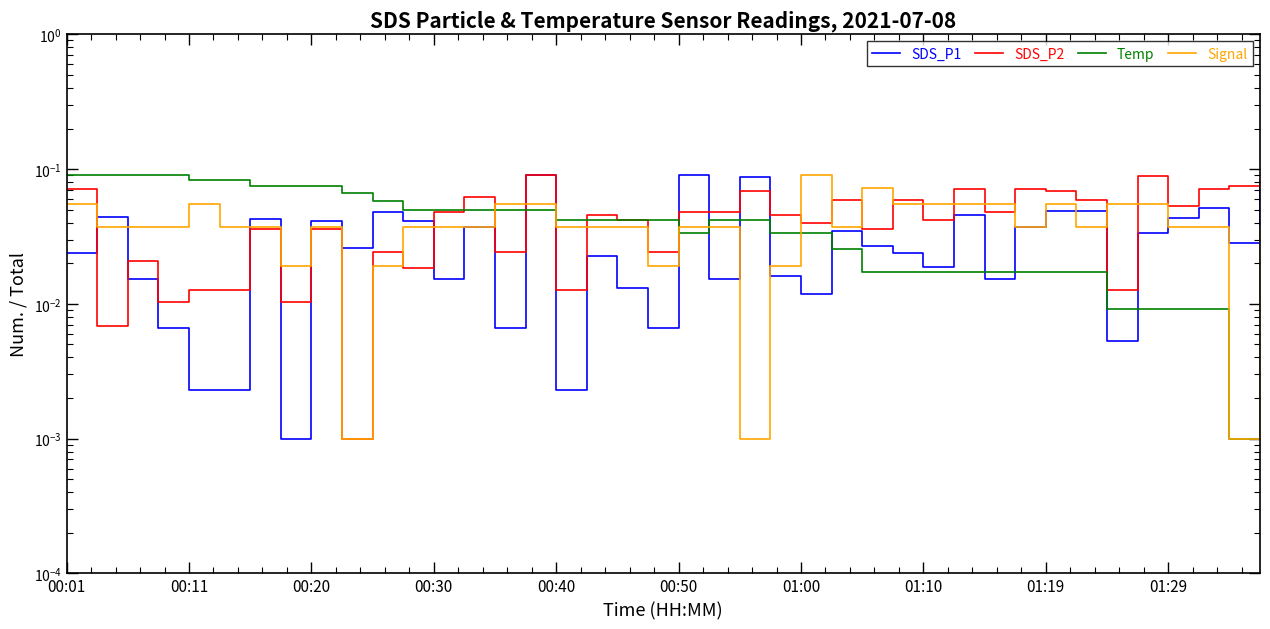

After their last crossing, which series has the higher values: SDS_P2 or Temp?

SDS_P2